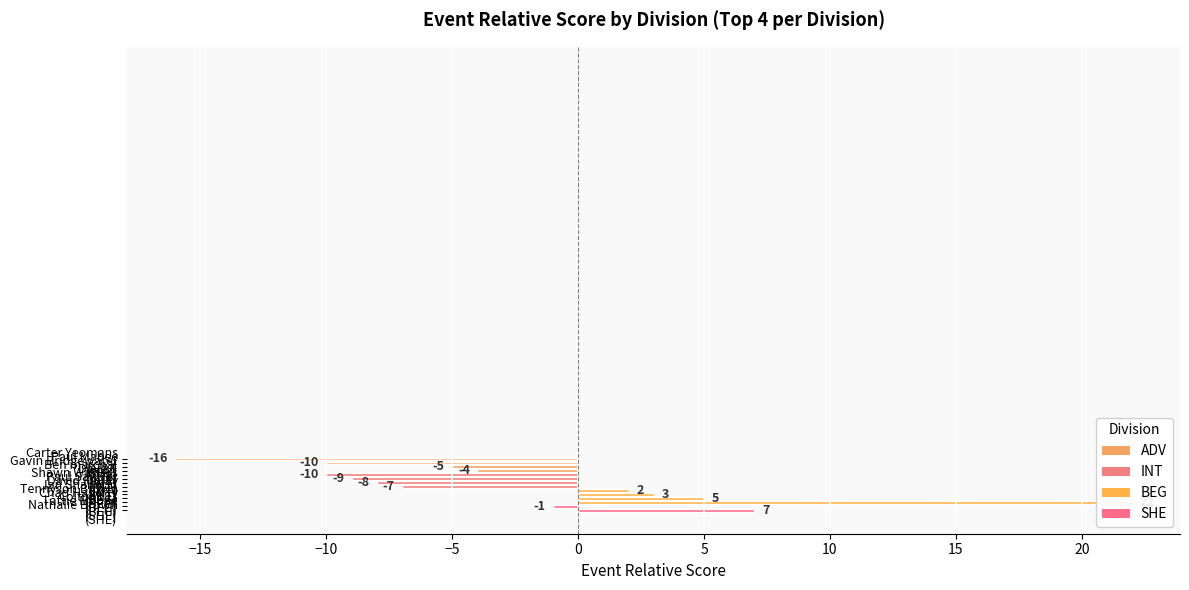

How many data points in BEG are above 5?

1